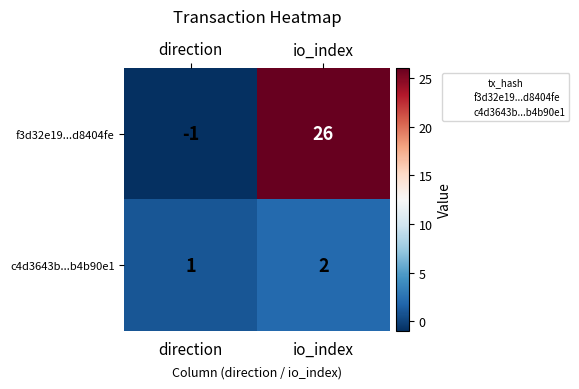

Between direction and io_index, which series saw the biggest shift?

f3d32e19...d8404fe